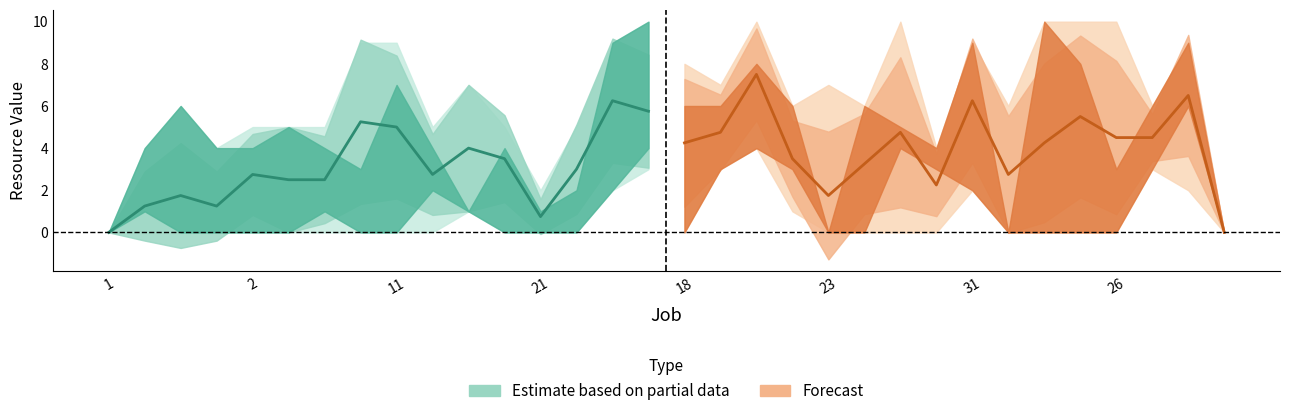

True or false: Forecast has more than 1 points higher than both neighbors.

True